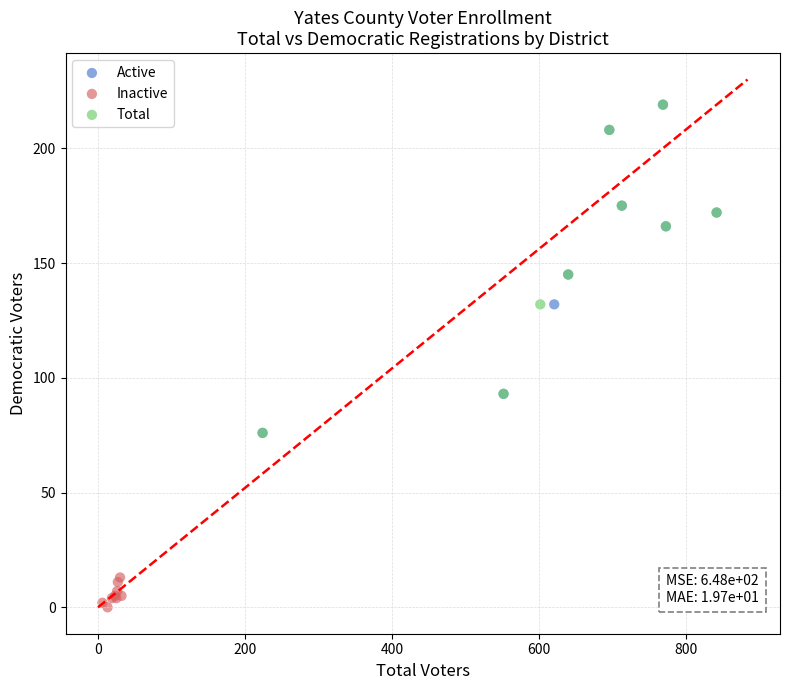

Which series contains the lowest Y value?

Inactive